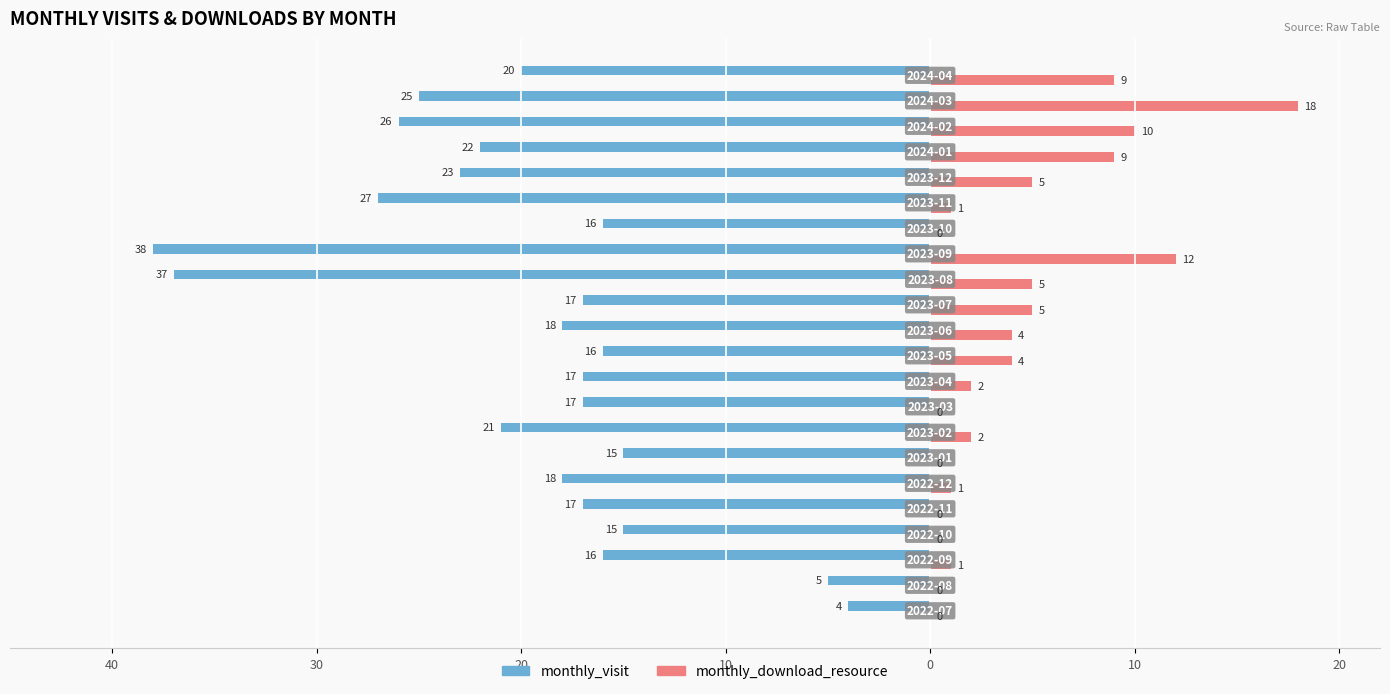

What are all the series names shown in the legend?

monthly_visit, monthly_download_resource